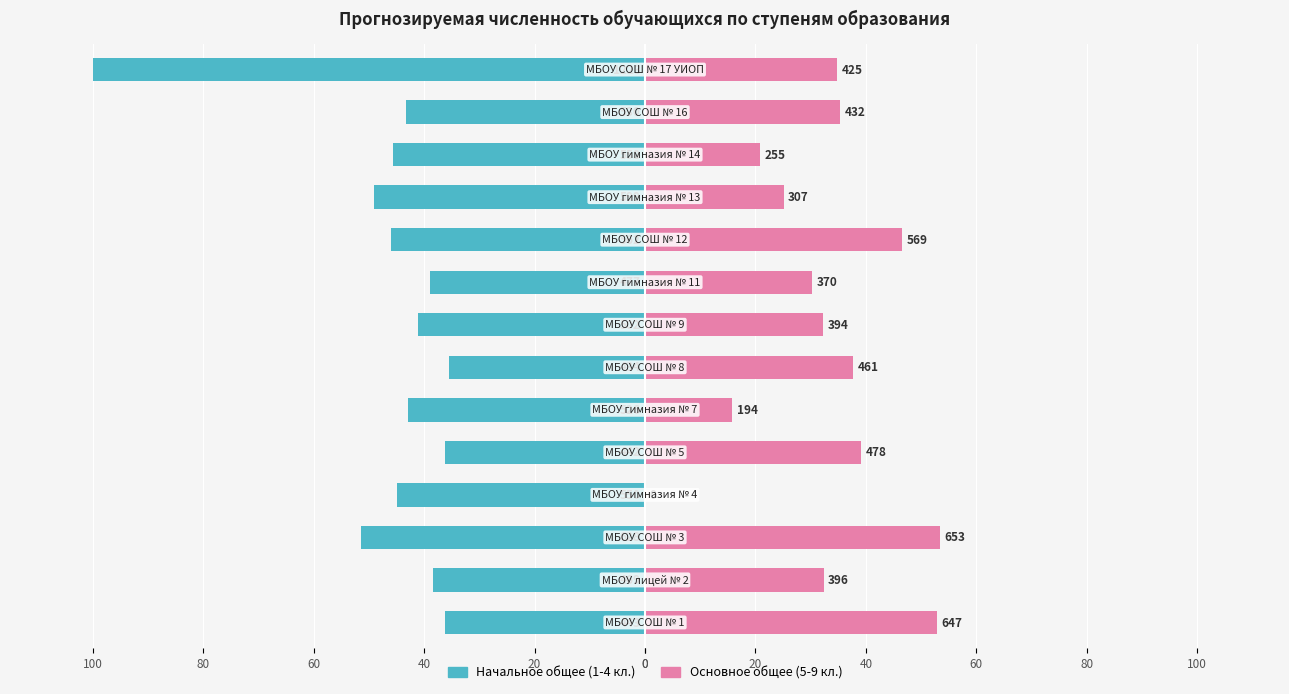

What are all the series names shown in the legend?

Начальное общее (1-4 кл.), Основное общее (5-9 кл.)